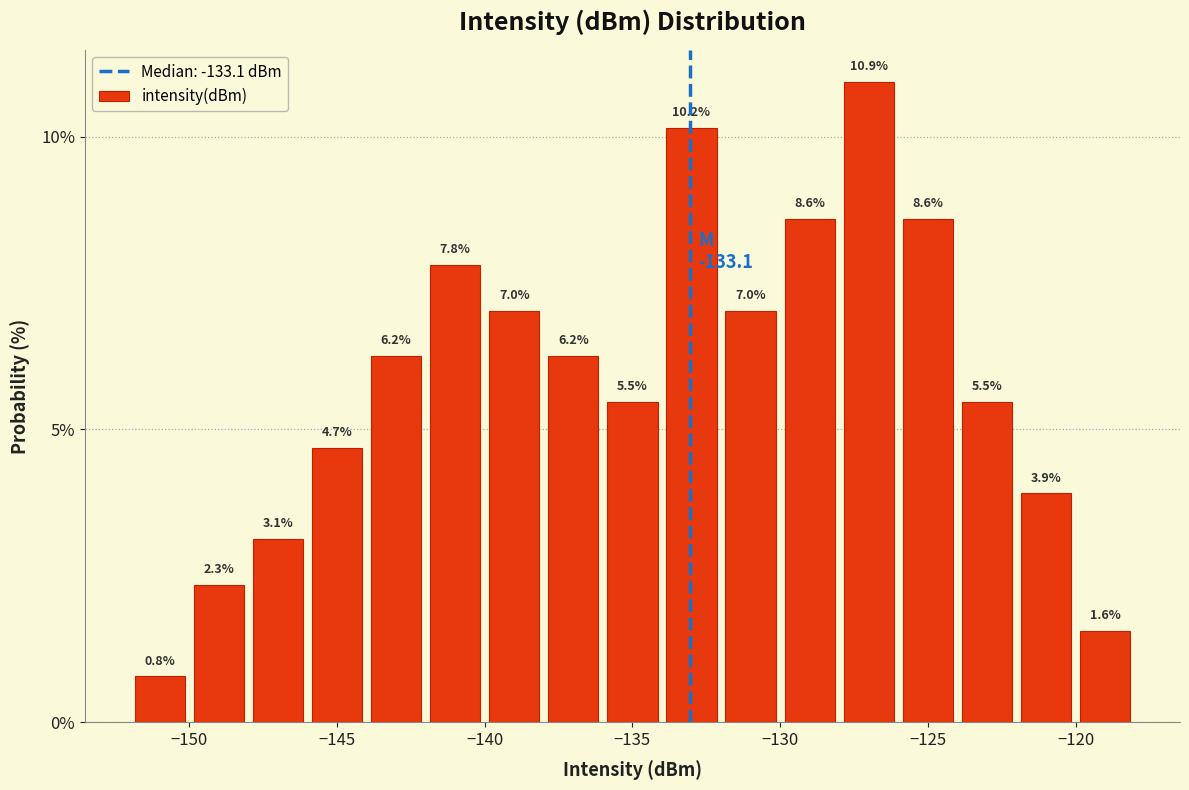

Reading left to right, list every bar in this chart as the range it spans on the x-axis followed by its height.

-152 to -150: 0.8
-150 to -148: 2.3
-148 to -146: 3.1
-146 to -144: 4.7
-144 to -142: 6.2
-142 to -140: 7.8
-140 to -138: 7.0
-138 to -136: 6.2
-136 to -134: 5.5
-134 to -132: 10.2
-132 to -130: 7.0
-130 to -128: 8.6
-128 to -126: 10.9
-126 to -124: 8.6
-124 to -122: 5.5
-122 to -120: 3.9
-120 to -118: 1.6